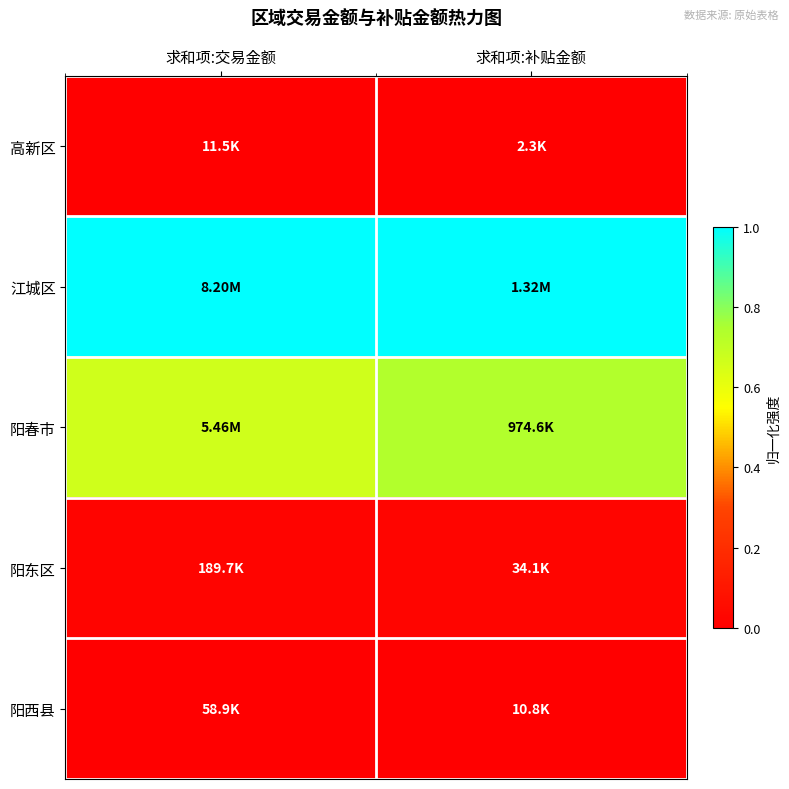

Which series changed the most between 求和项:交易金额 and 求和项:补贴金额?

阳春市